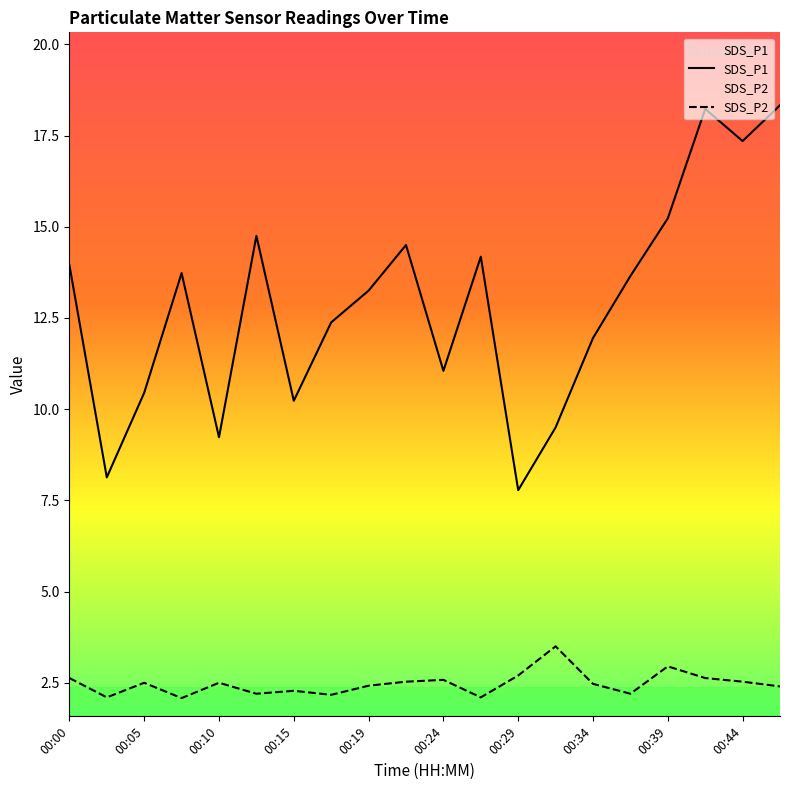

How many distinct data groups are displayed?

2